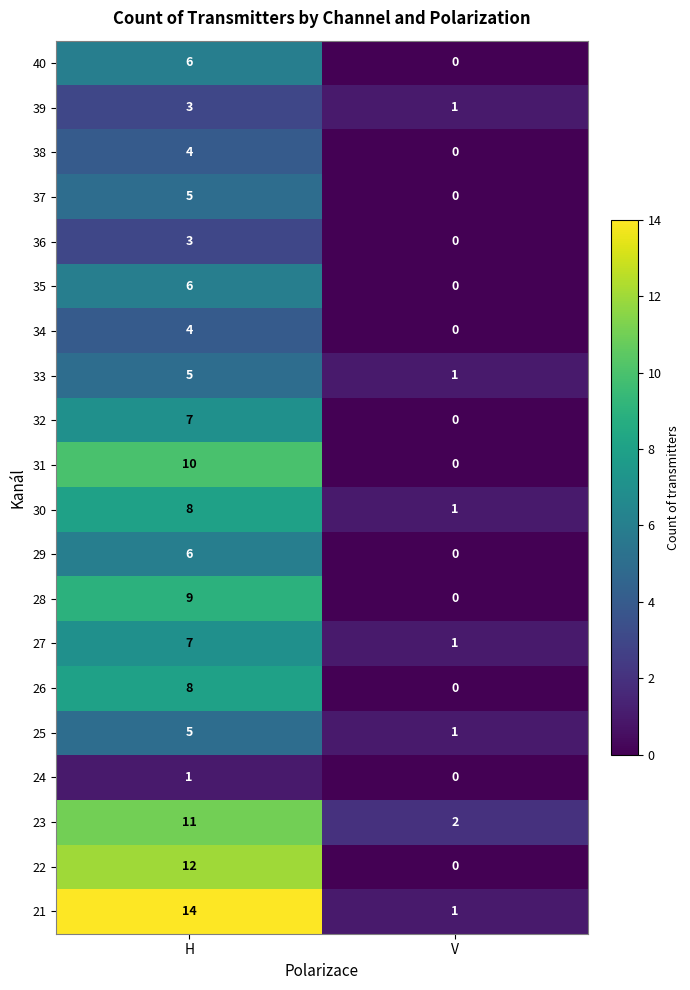

What is the difference between the highest and lowest values at H?

13